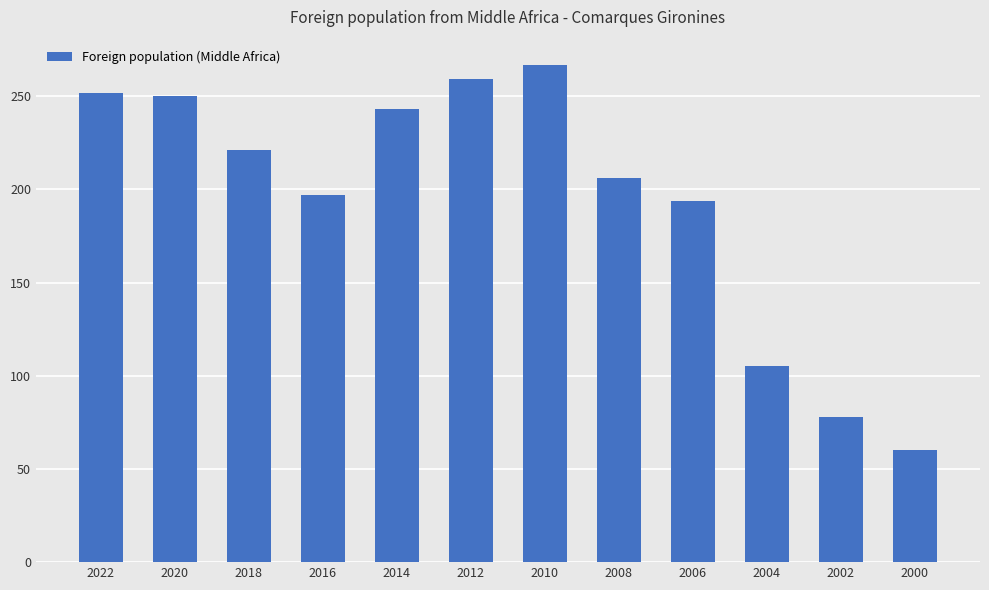

The value at 2000 is 60. True or false?

True